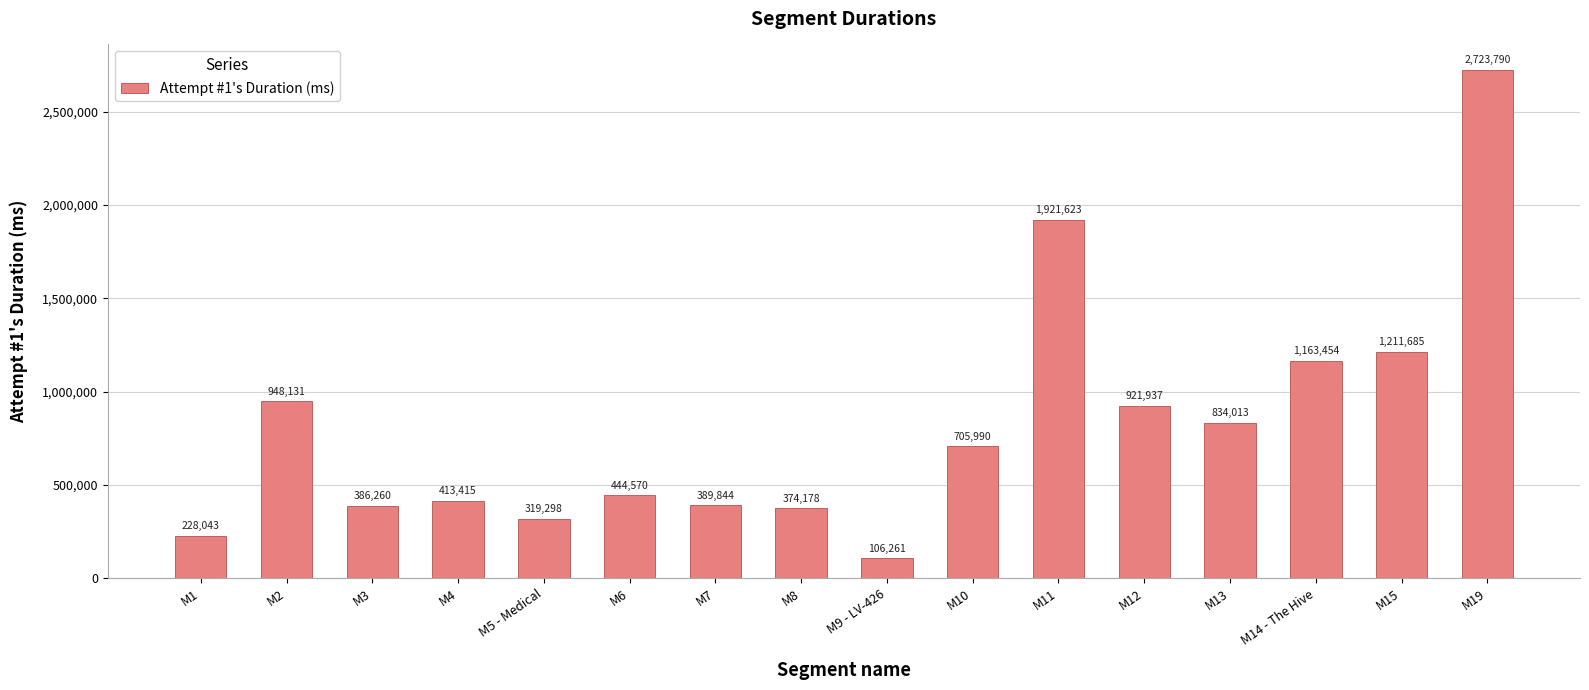

Rank the categories by value from highest to lowest.

M19, M11, M15, M14 - The Hive, M2, M12, M13, M10, M6, M4, M7, M3, M8, M5 - Medical, M1, M9 - LV-426